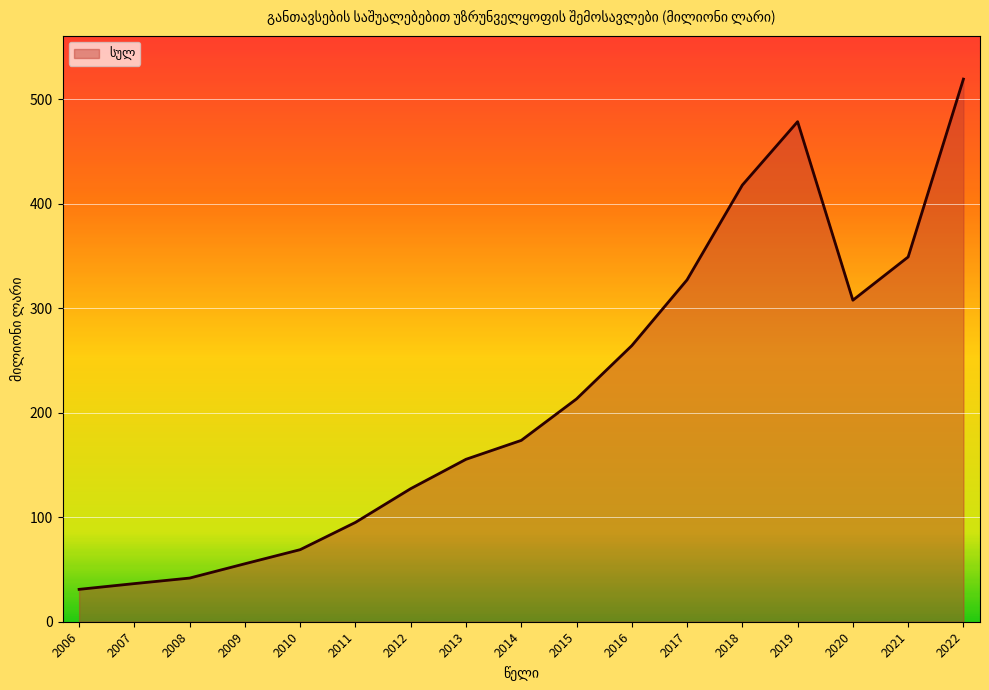

Which label corresponds to the smallest value in the chart?

2006